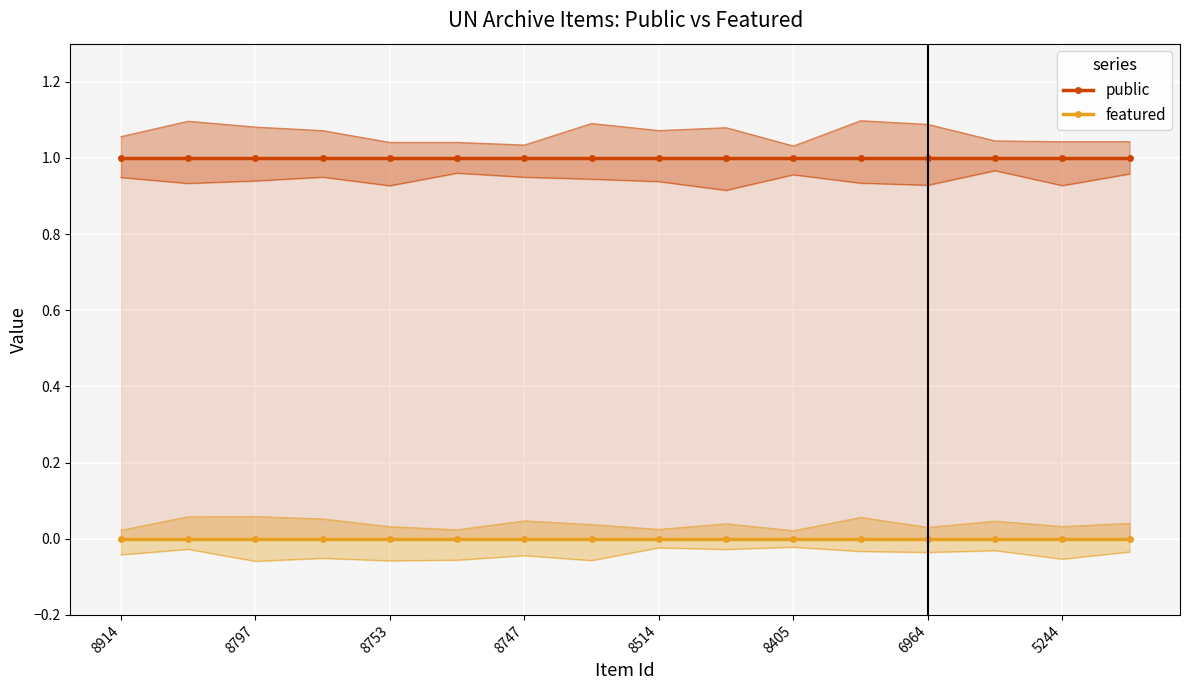

At how many categories does at least one series exceed 0?

16